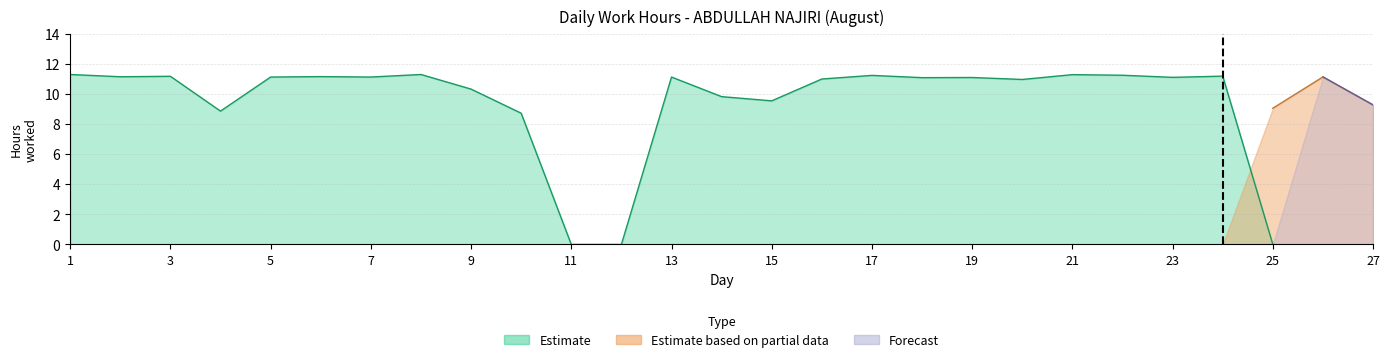

What is the total value across all series at 21?

11.3